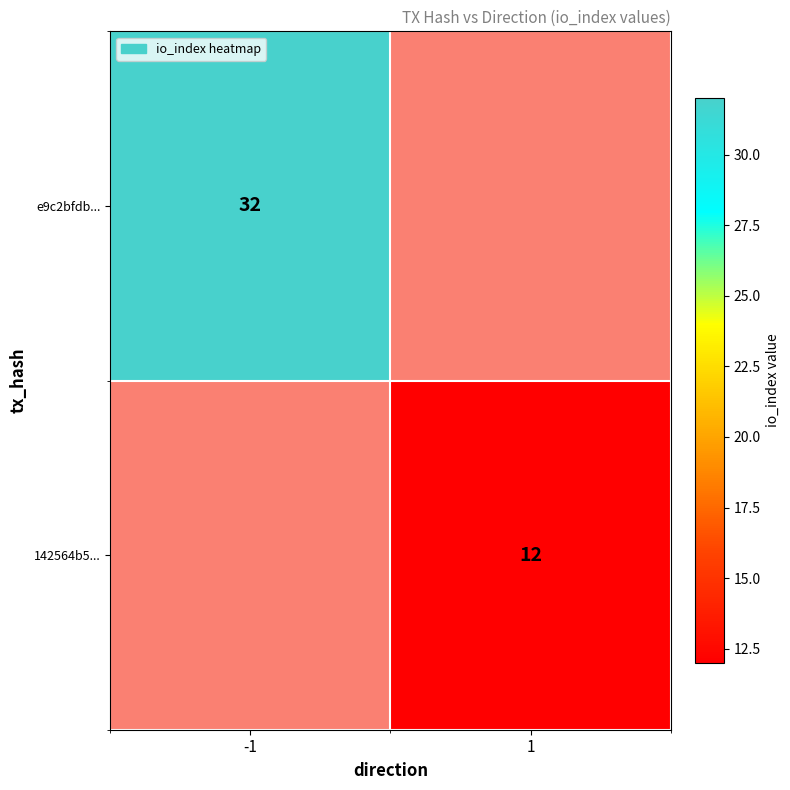

What is the smallest value displayed?

12.0